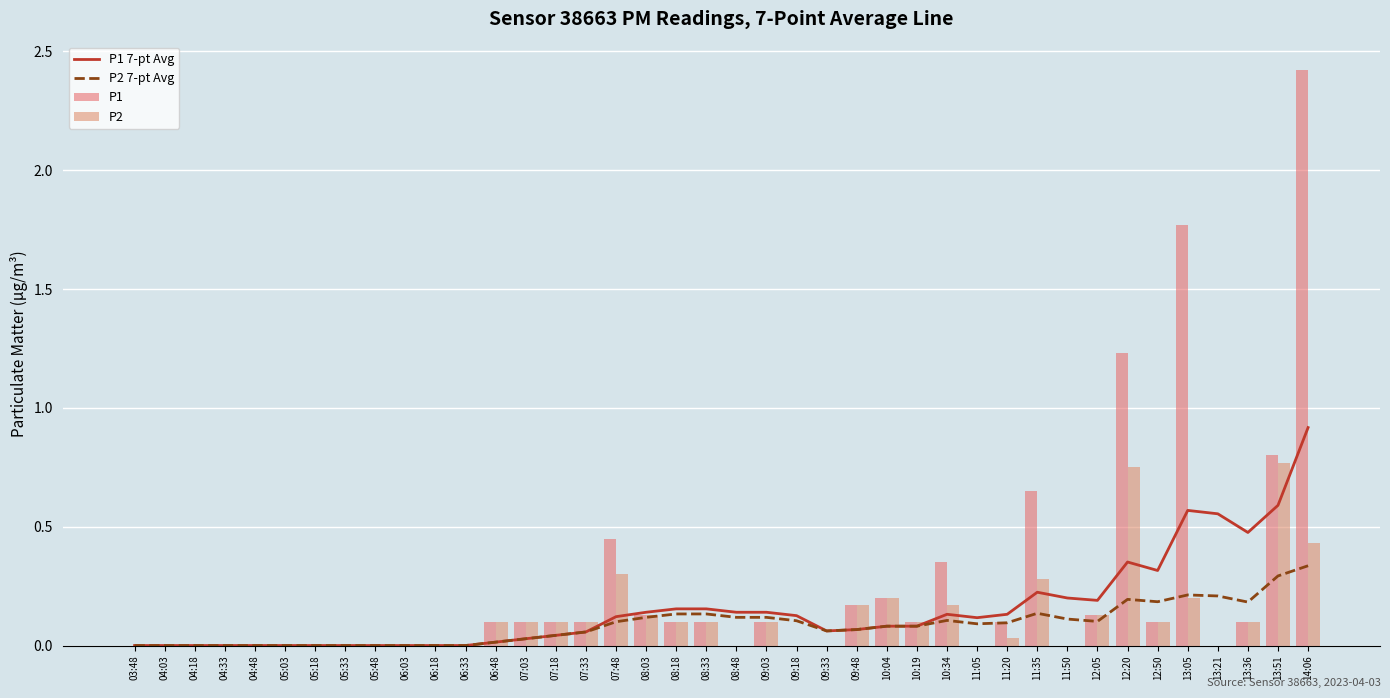

How many positive values does the P2 7-pt Avg series have?

28